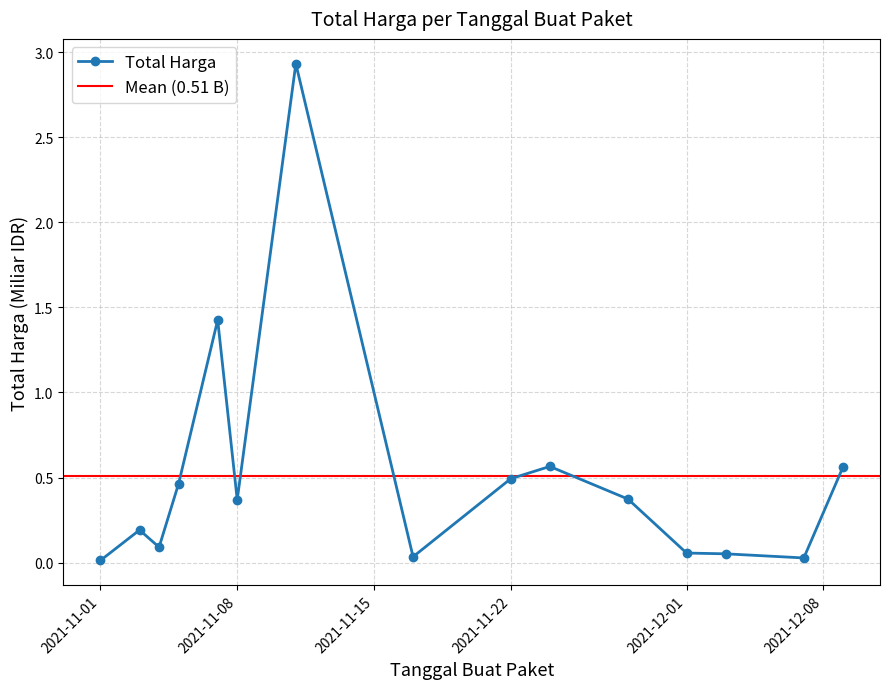

Where is the first local minimum?

2021-11-04